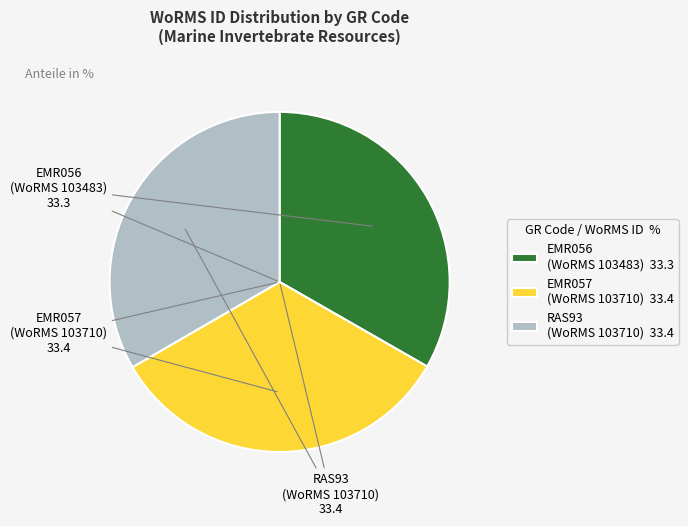

Does any single category account for the majority?

No